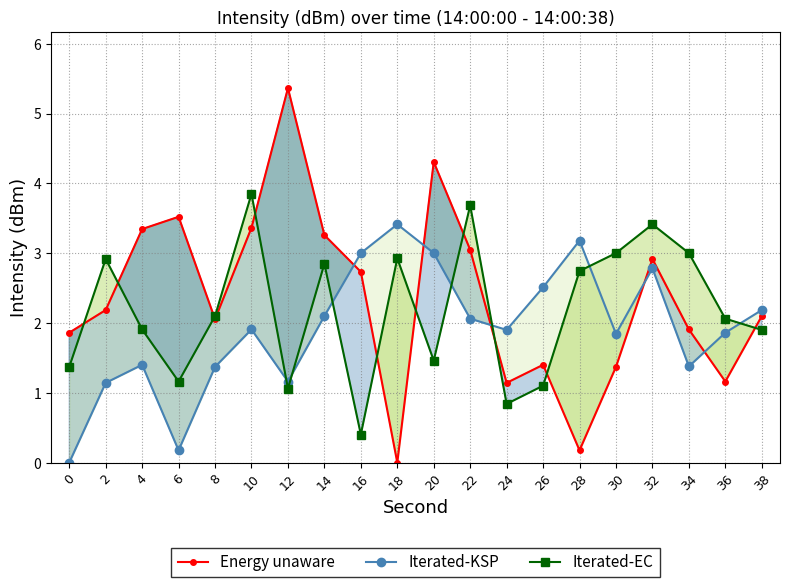

Is it true that Energy unaware equals 0.6 at 36?

False